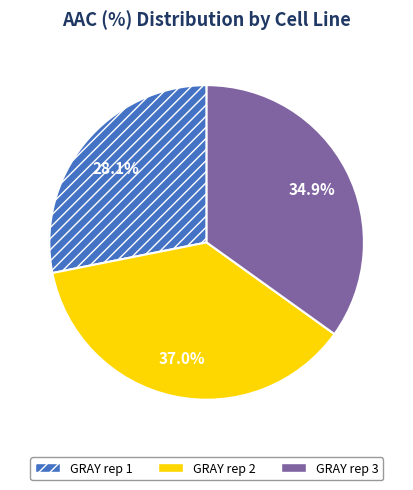

Rank the categories by value from highest to lowest.

GRAY rep 2, GRAY rep 3, GRAY rep 1